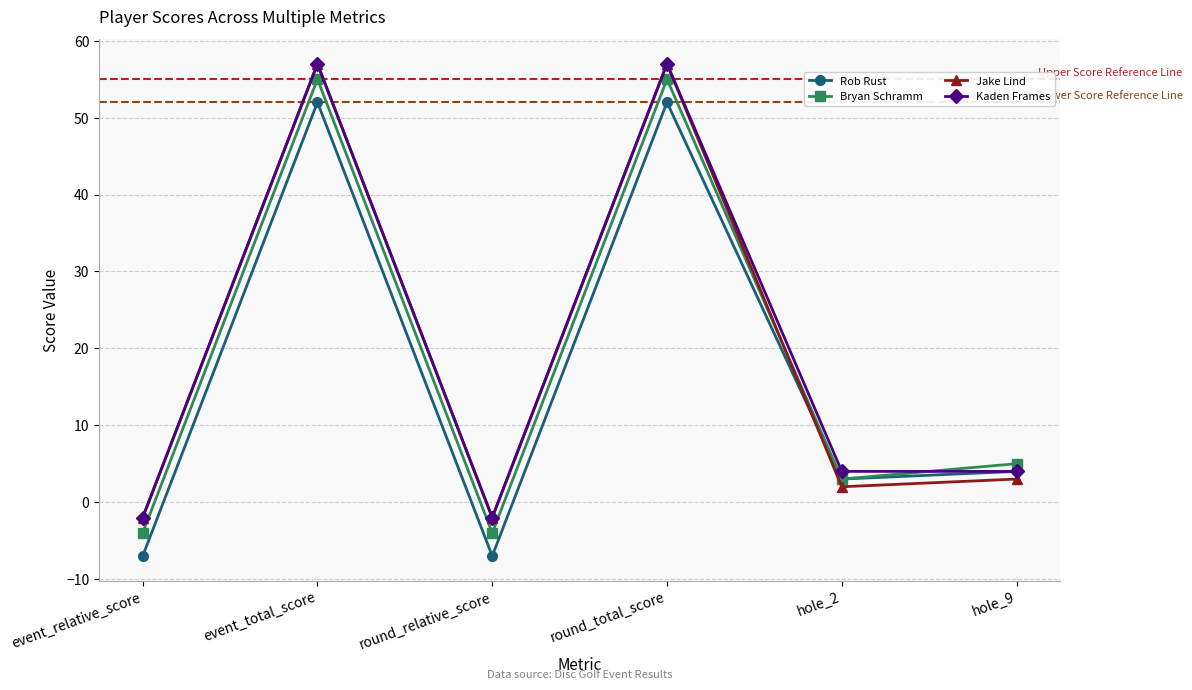

Reading left to right, what are all the values shown in this chart?

Rob Rust: -7	52	-7	52	3	4
Bryan Schramm: -4	55	-4	55	3	5
Jake Lind: -2	57	-2	57	2	3
Kaden Frames: -2	57	-2	57	4	4